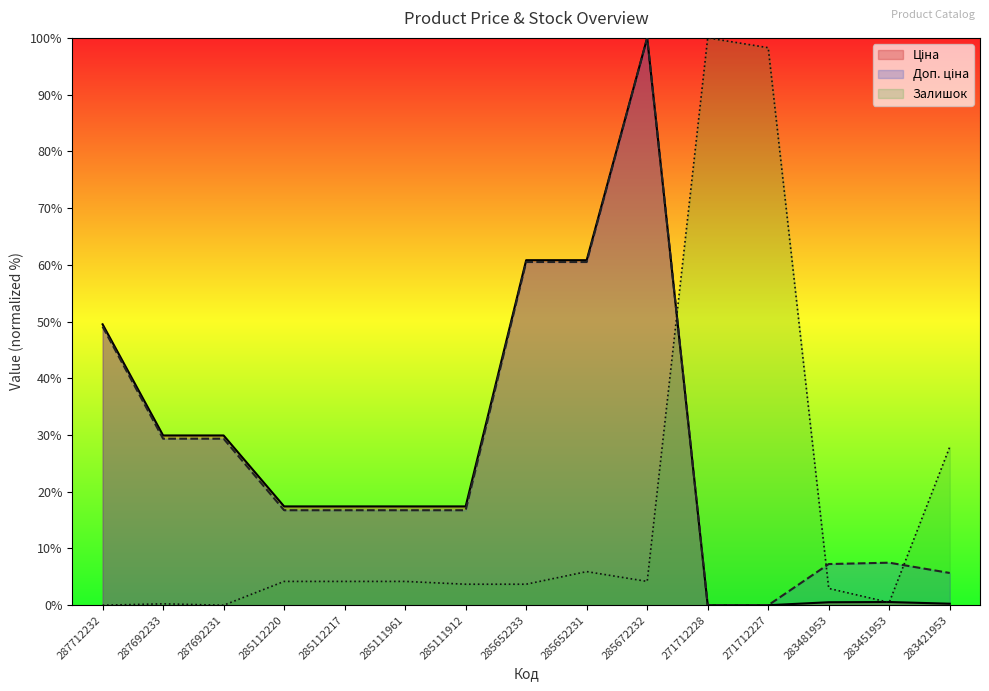

At which label does Доп. ціна first exceed 16?

287712232